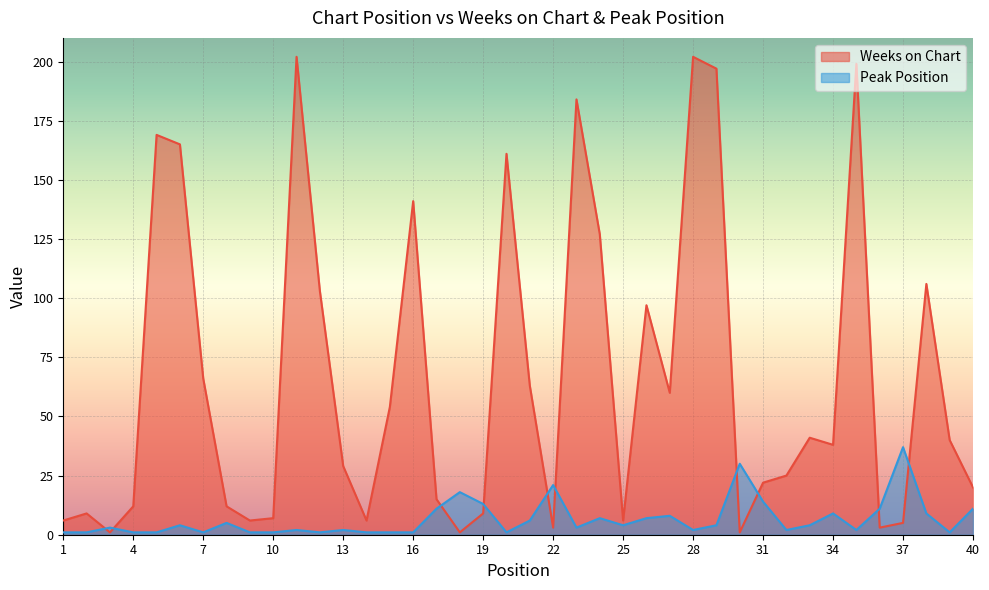

In Weeks on Chart, how many points are lower than both neighbors (excluding endpoints)?

10